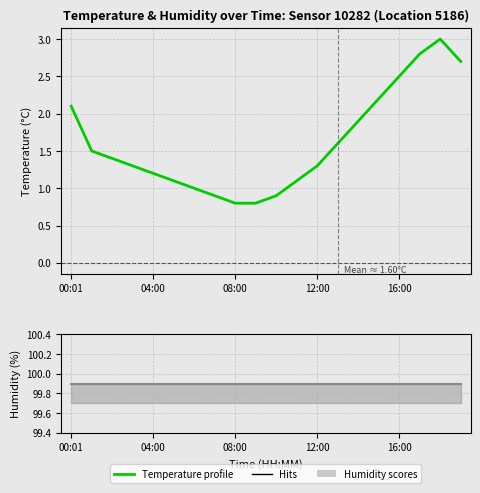

What value does the Humidity (%) series have at 15?

99.9